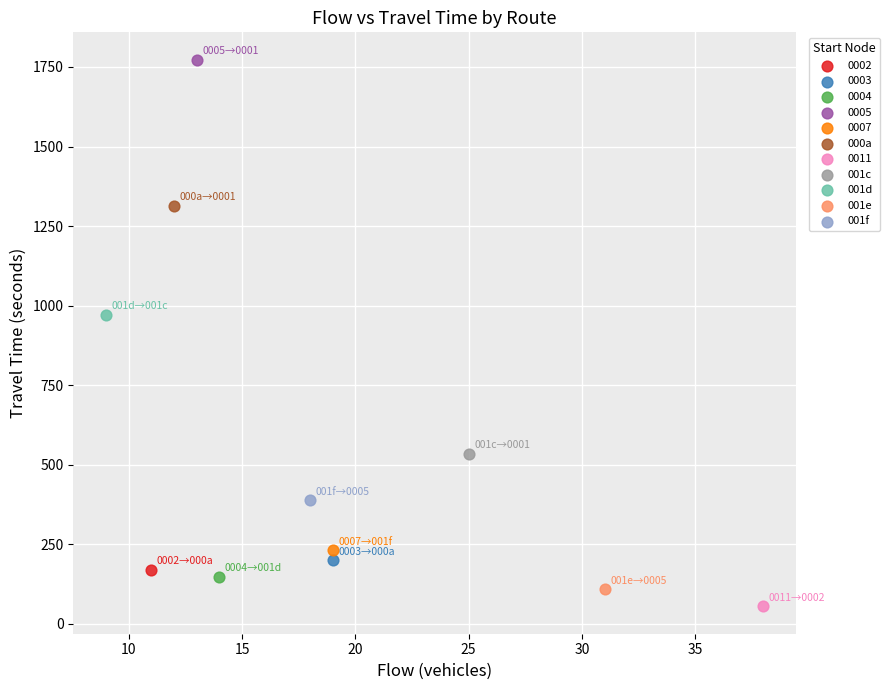

Which series contains the highest Y value?

0005